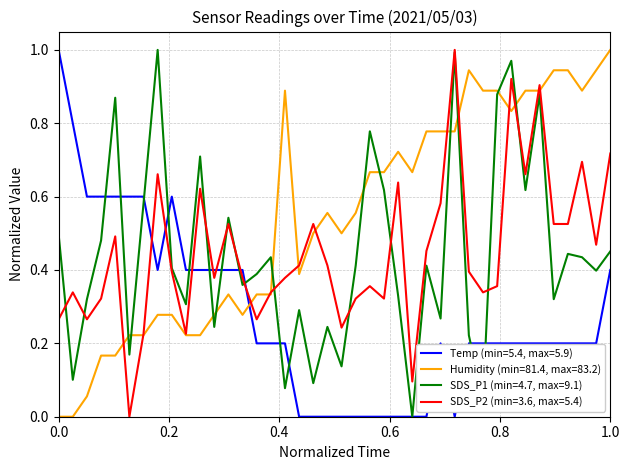

What are all the series names shown in the legend?

Temp (min=5.4, max=5.9), Humidity (min=81.4, max=83.2), SDS_P1 (min=4.7, max=9.1), SDS_P2 (min=3.6, max=5.4)